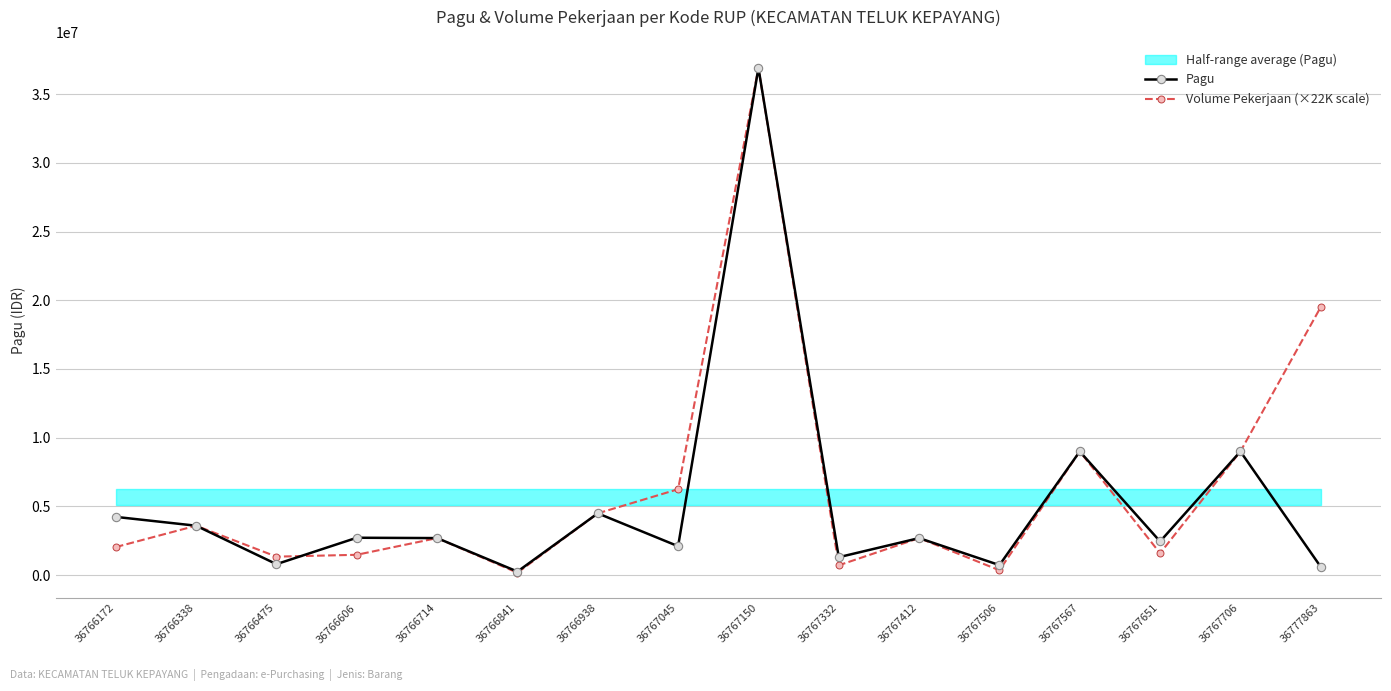

Between 36767651 and 36777863, which series saw the biggest shift?

Volume Pekerjaan (×22K scale)